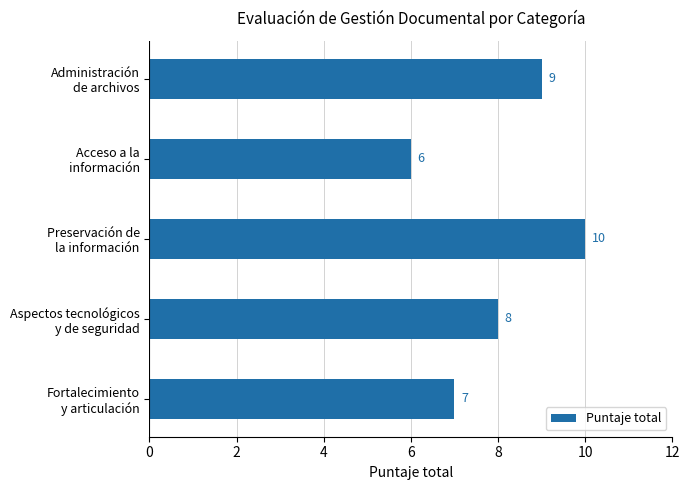

What is the greatest value displayed?

10